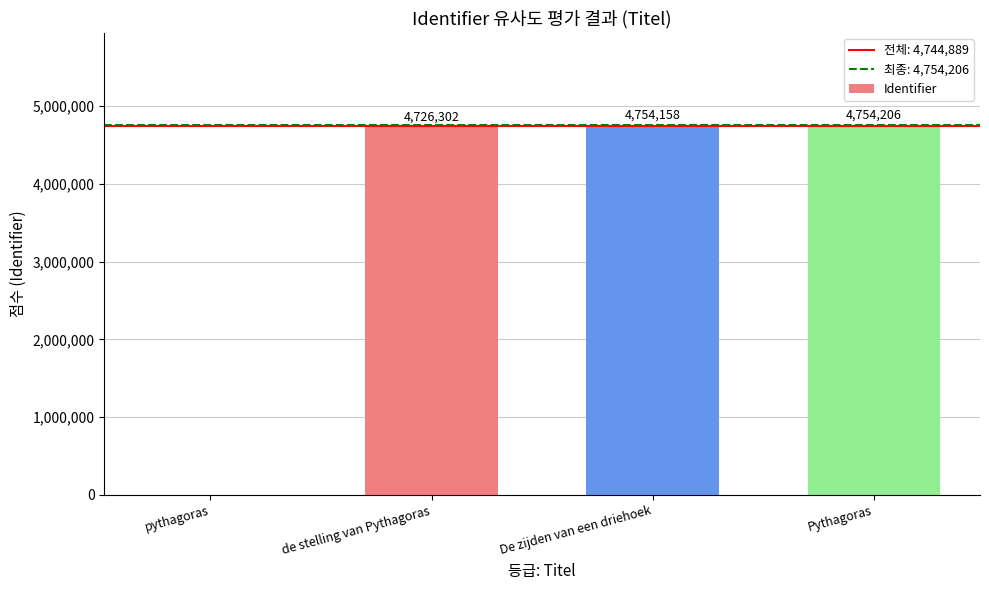

What is the sum of all values?

14234666